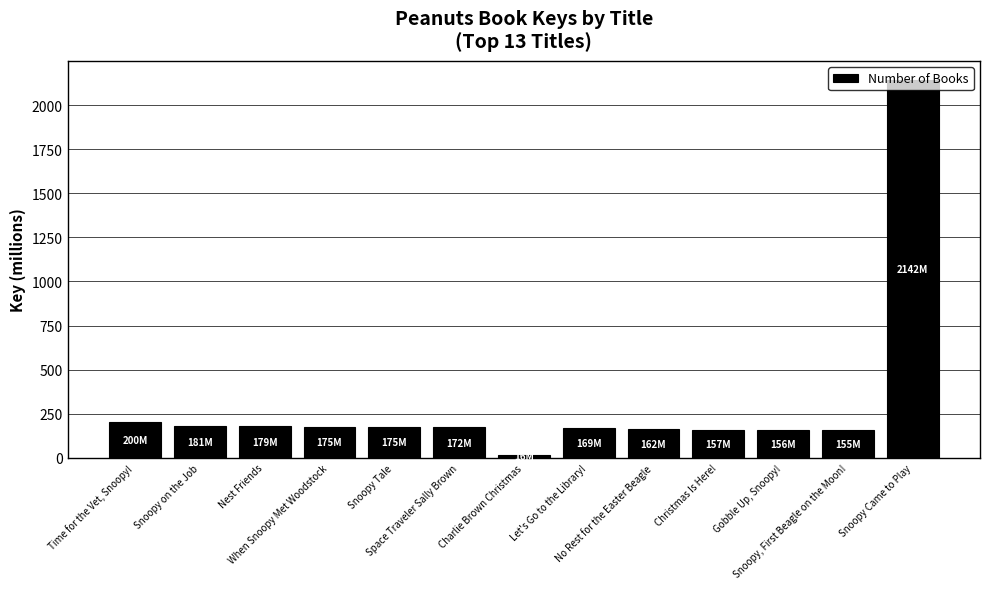

What is the label of the 10th bar from the right?

When Snoopy Met Woodstock